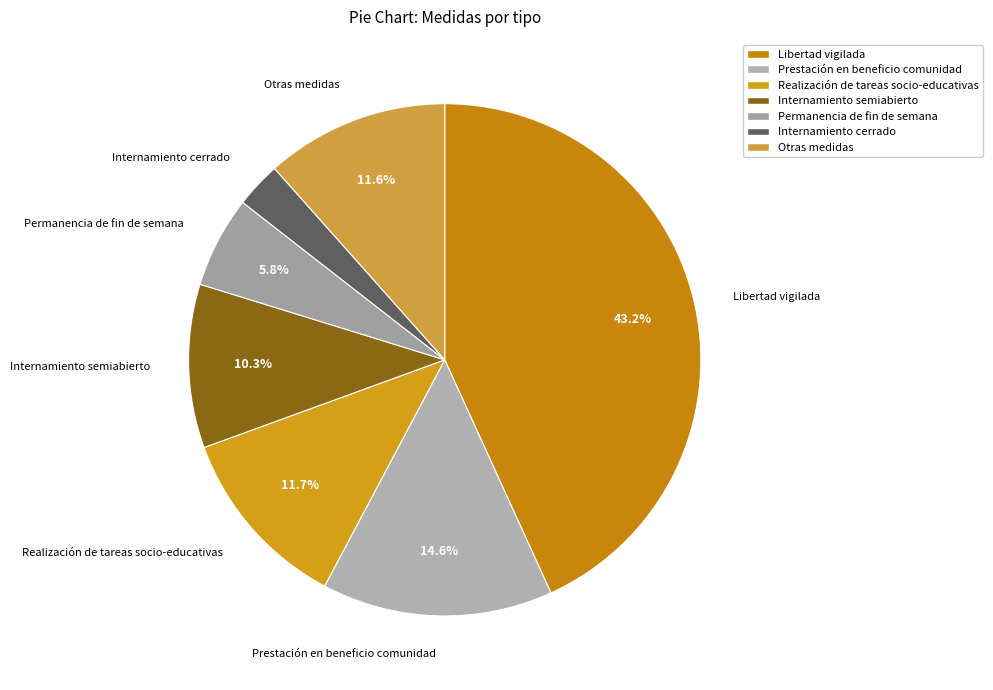

Is there any slice that represents more than half of the pie?

No